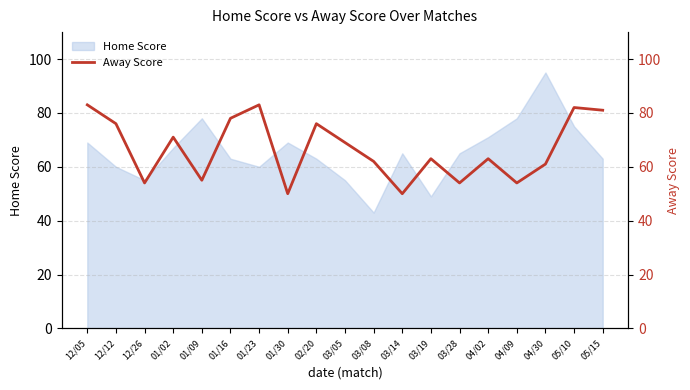

List the labels in order of value, smallest first.

01/30, 03/14, 12/26, 03/28, 04/09, 01/09, 04/30, 03/08, 03/19, 04/02, 03/05, 01/02, 12/12, 02/20, 01/16, 05/15, 05/10, 12/05, 01/23